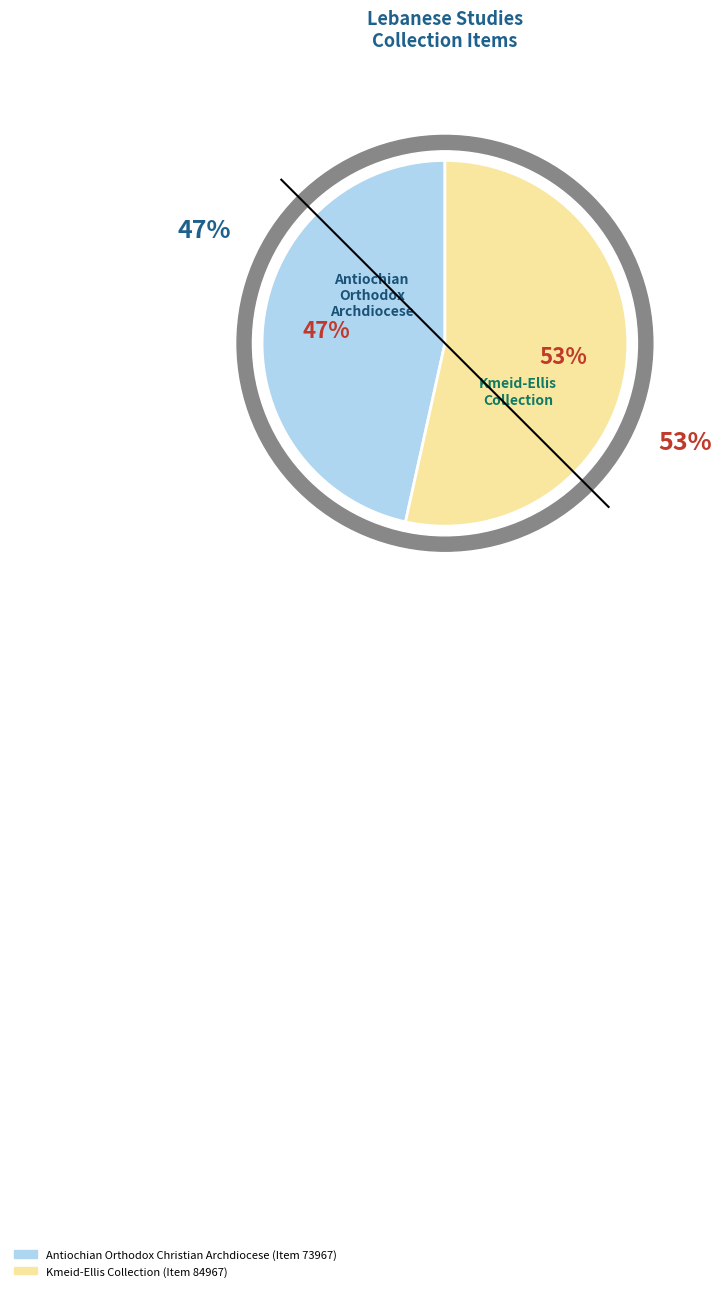

To the nearest percent, what portion does Antiochian Orthodox Christian Archdiocese (Item 73967) represent?

47%